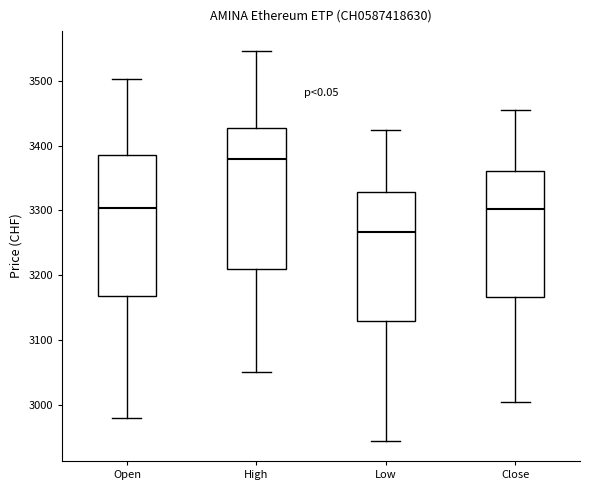

Where is the lower edge of the box for Open on the y-axis? The values are not printed on the chart, so give them approximately, as read against the axis.

3170